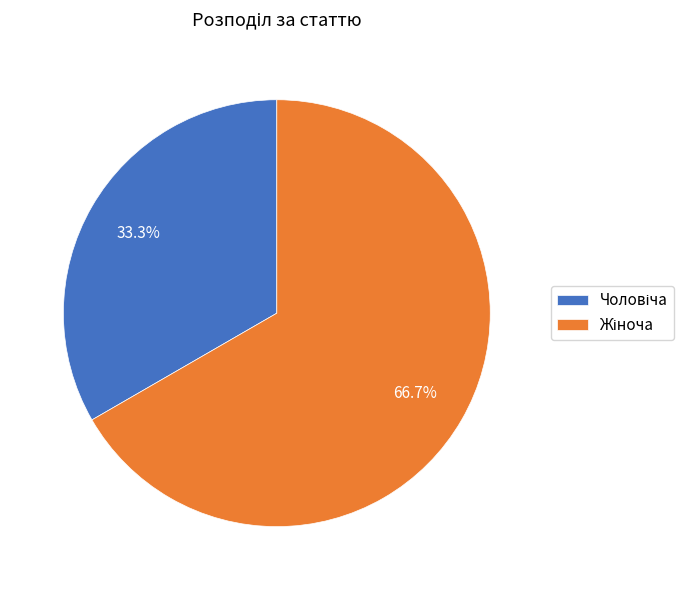

How many segments does this pie chart have?

2